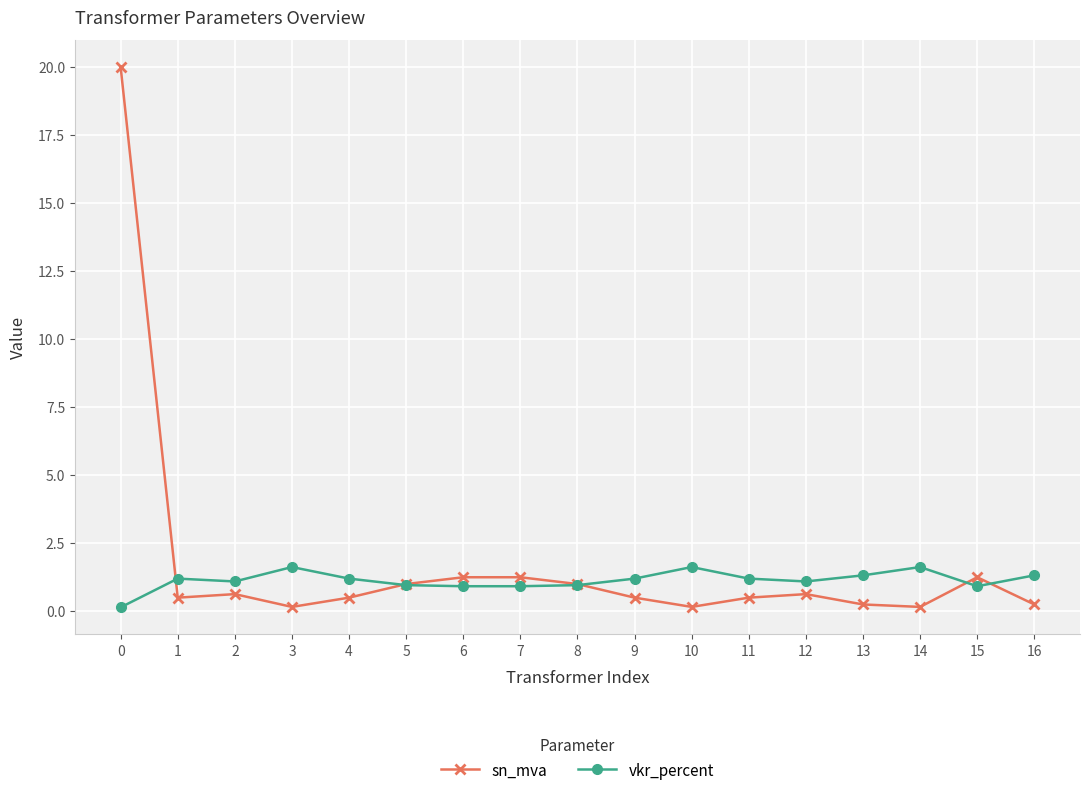

Where does the vkr_percent series first go above 1?

1